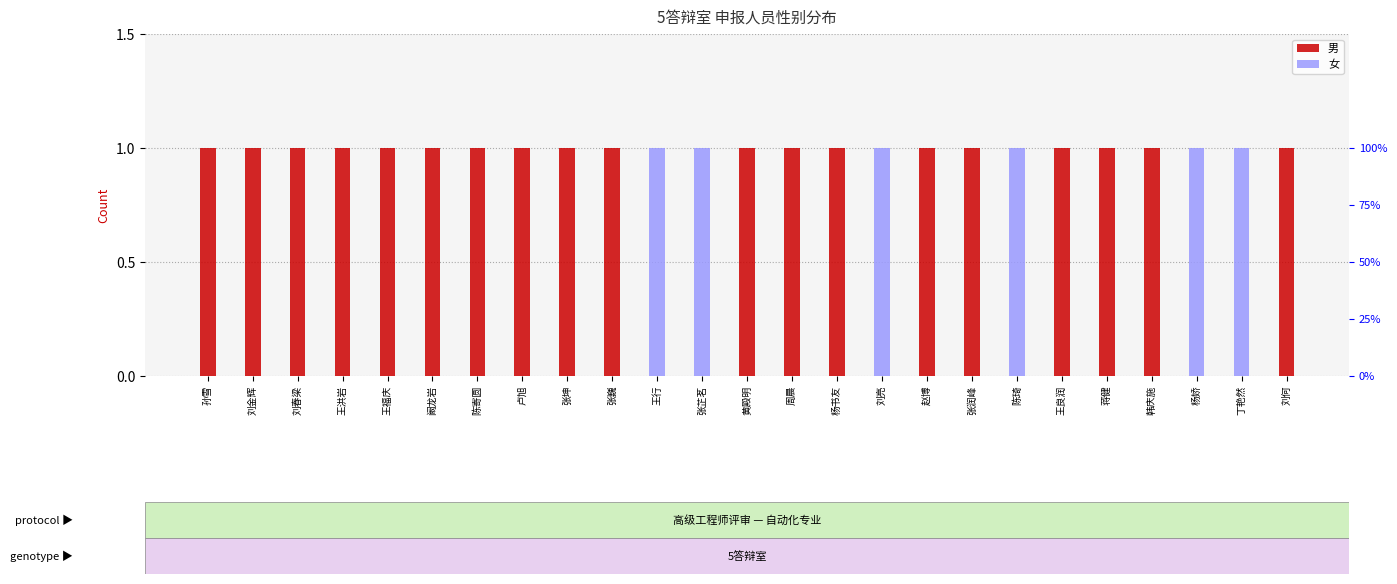

The value of 女 at 张巍 is 1. True or false?

False